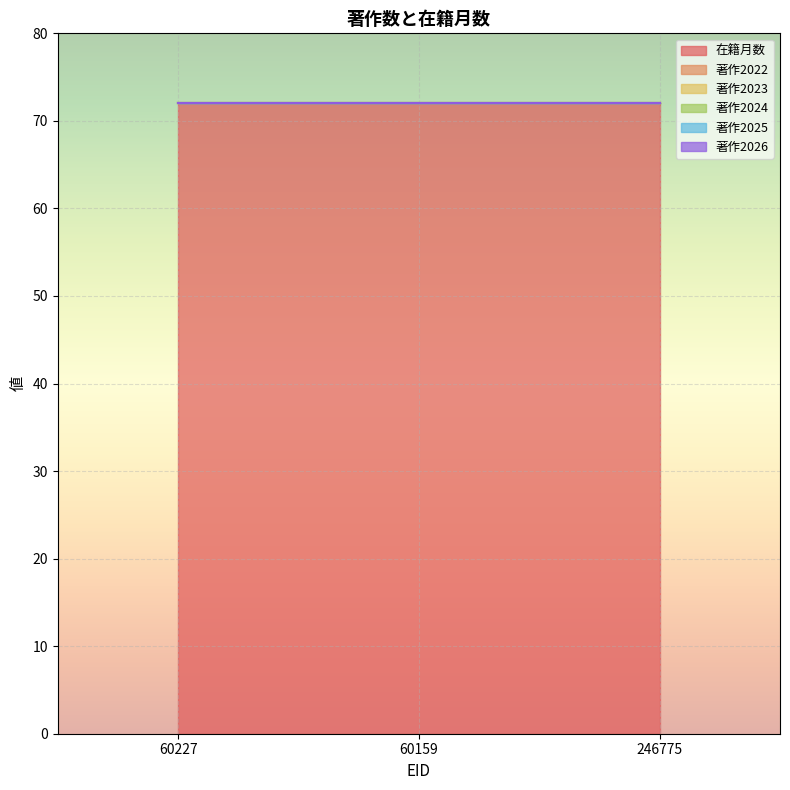

At which label does 著作2022 reach its peak?

60227